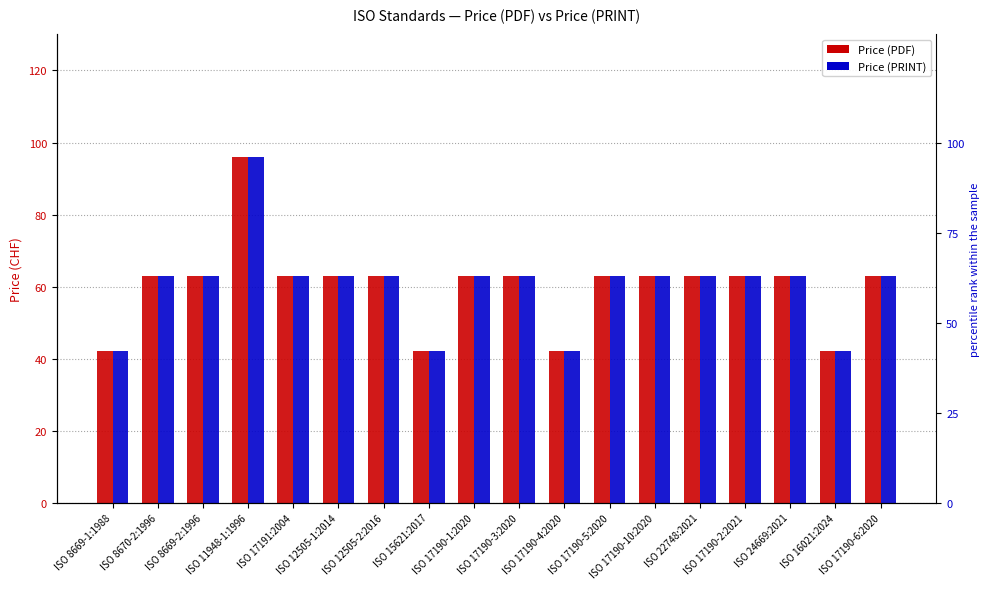

What is the label of the 16th bar from the left?

ISO 24669:2021